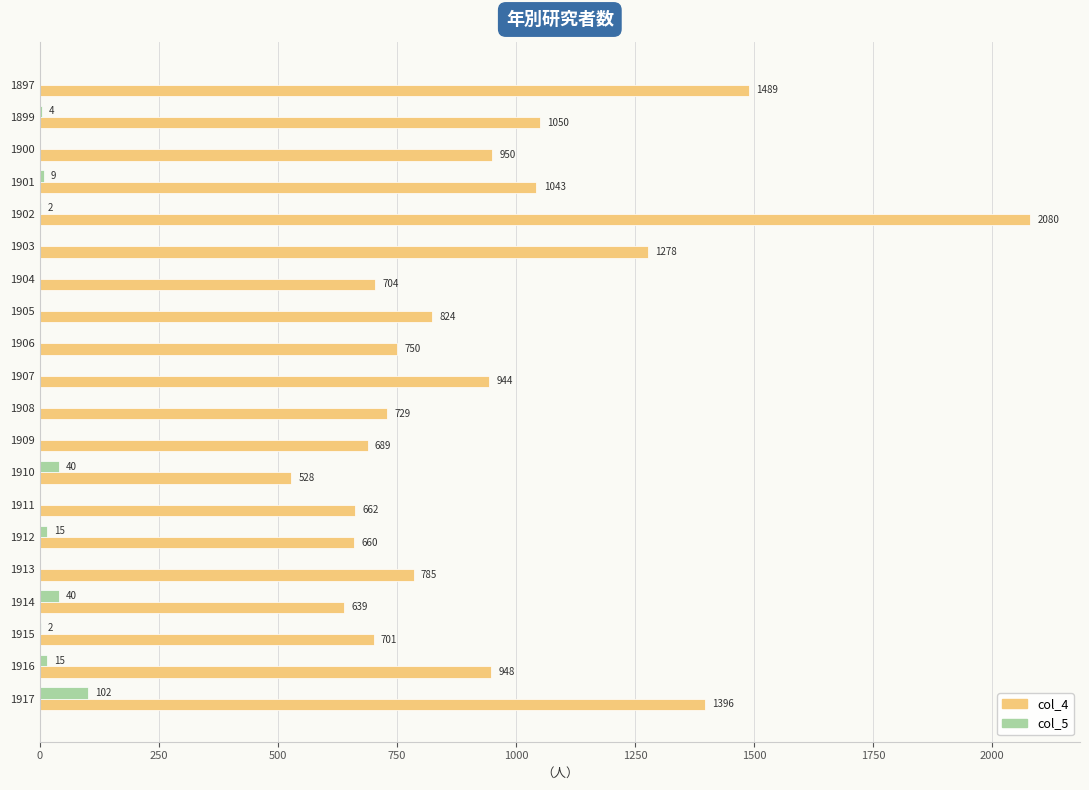

How many distinct data groups are displayed?

2